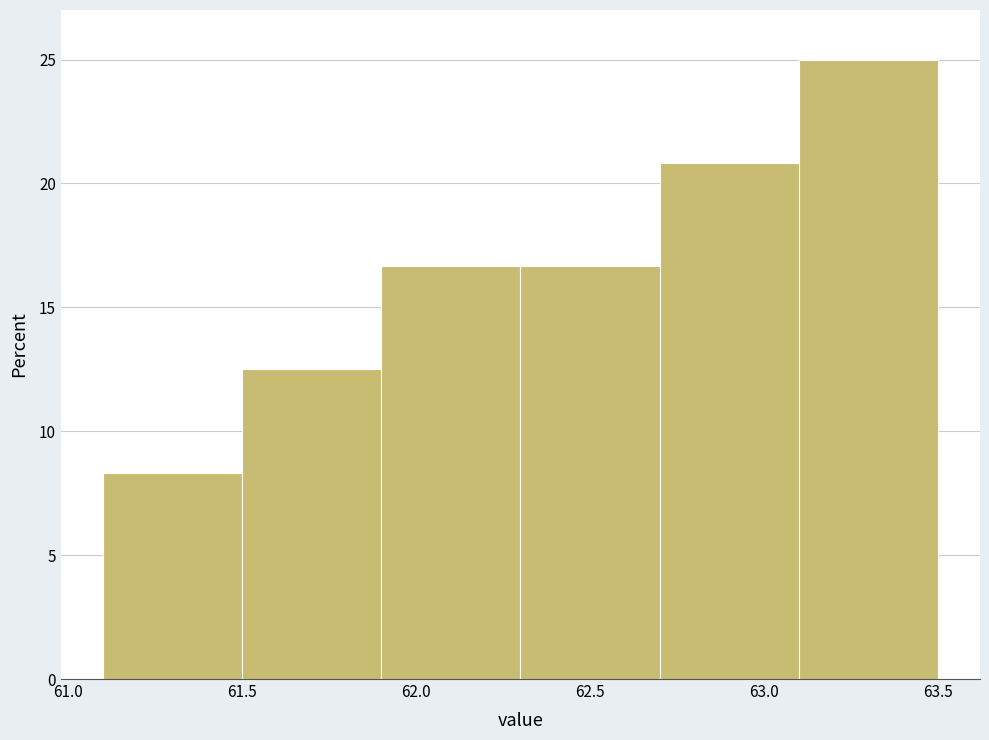

How tall is the bar that spans 61.9 to 62.3 on the x-axis? The values are not printed on the chart, so give them approximately, as read against the axis.

16.5